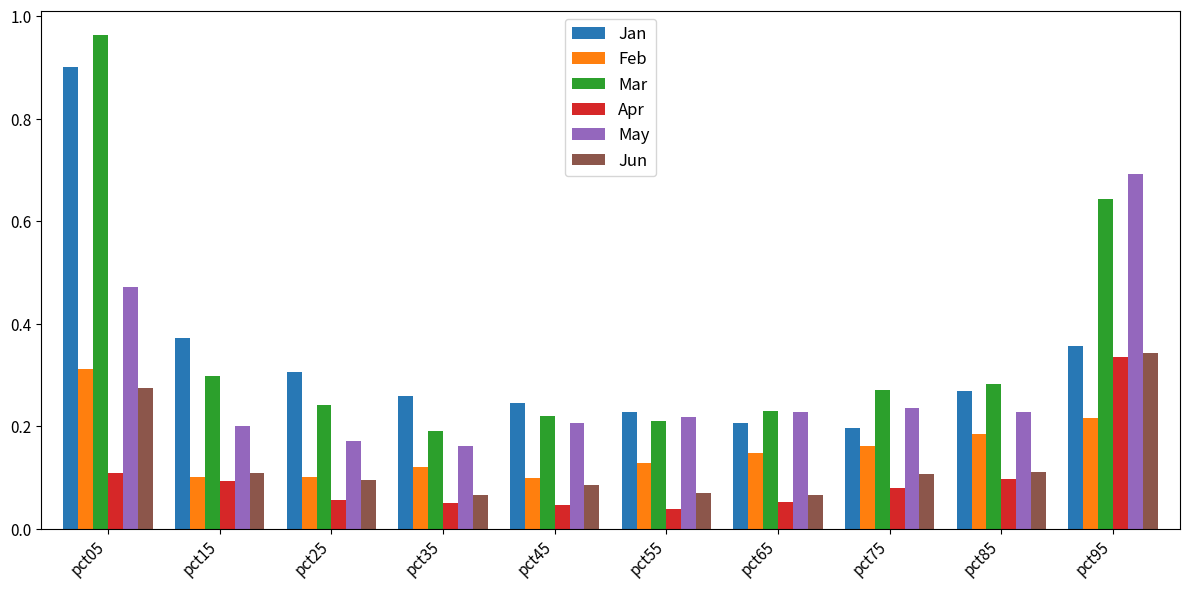

At how many categories does at least one series exceed 0?

10